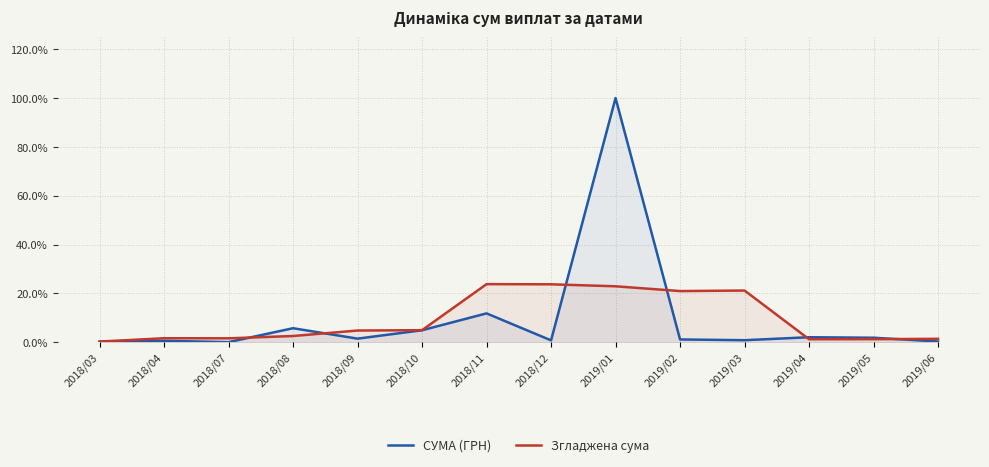

What is the sum of all СУМА (ГРН) values?

131.9